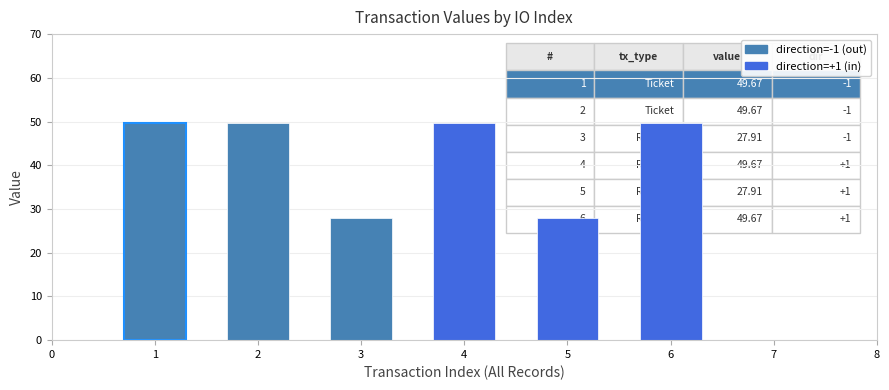

Reading left to right, list all the values displayed in this chart.

49.7	49.7	27.9	49.7	27.9	49.7